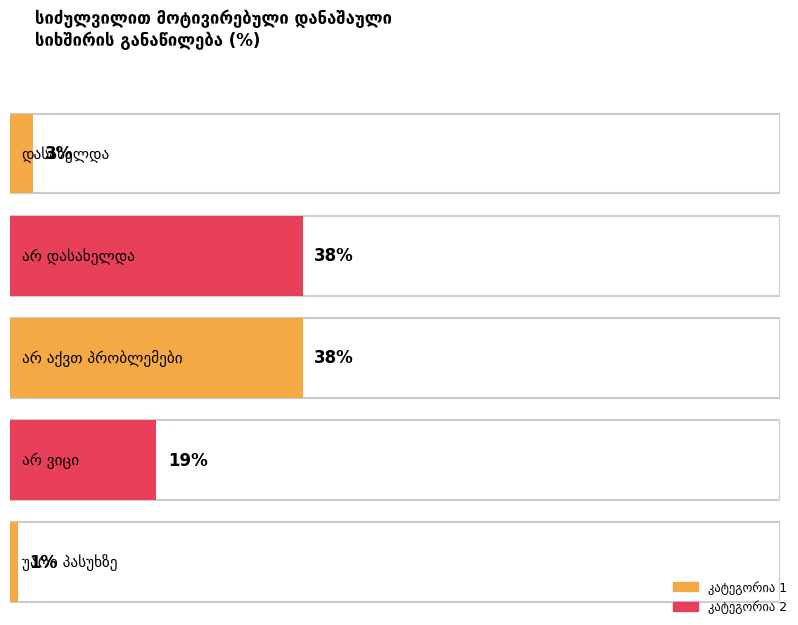

What position from the left is არ ვიცი?

4